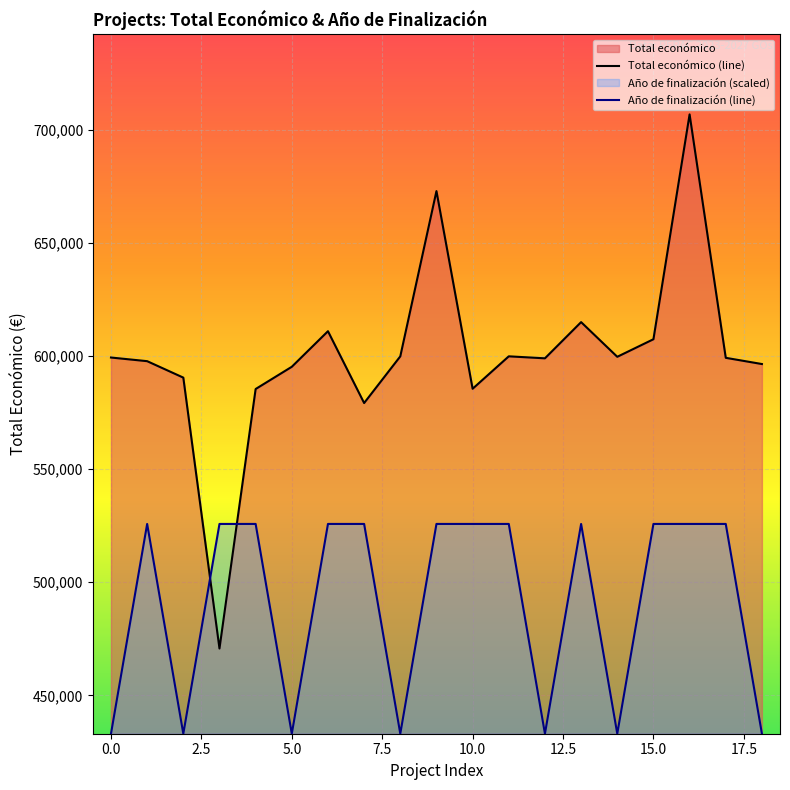

Rank the series by their maximum value, from highest to lowest.

Total económico (line), Año de finalización (line)